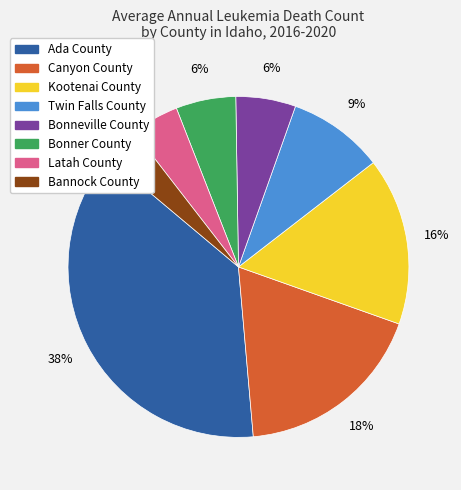

The Canyon County slice represents 18% of the pie. True or false?

True